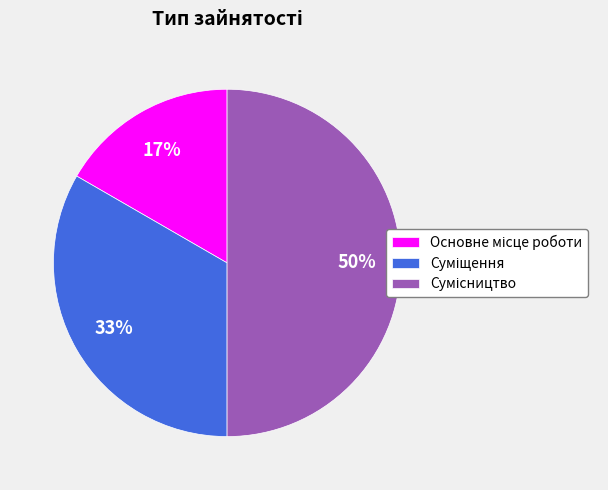

To the nearest percent, what is the average slice percentage?

33%